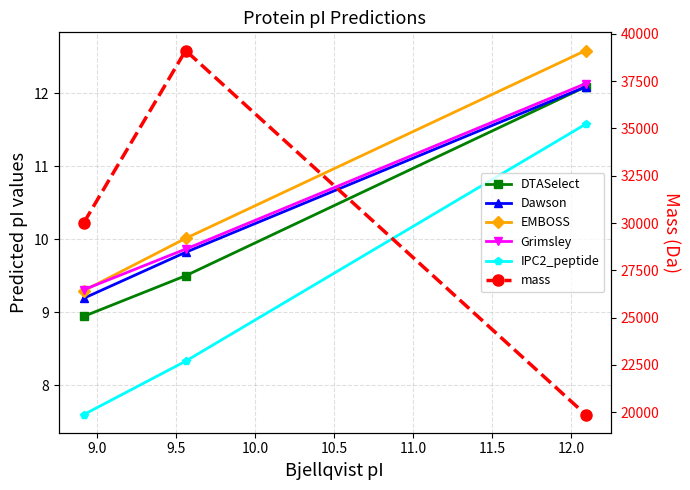

True or false: Grimsley has a value of 16.9 at 9.0.

False